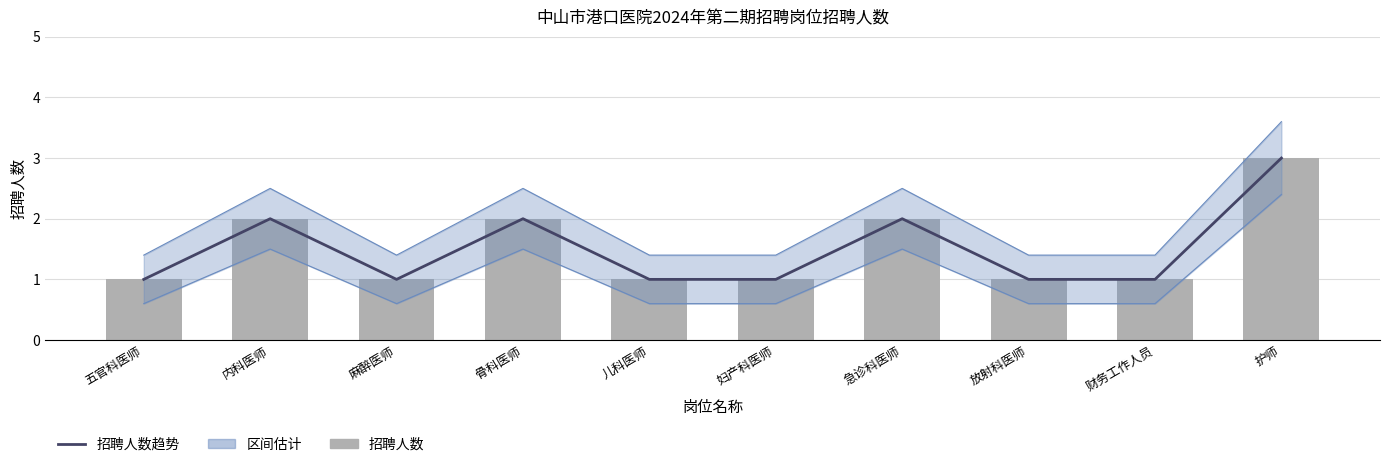

At which label is 招聘人数趋势 closest to 2?

内科医师